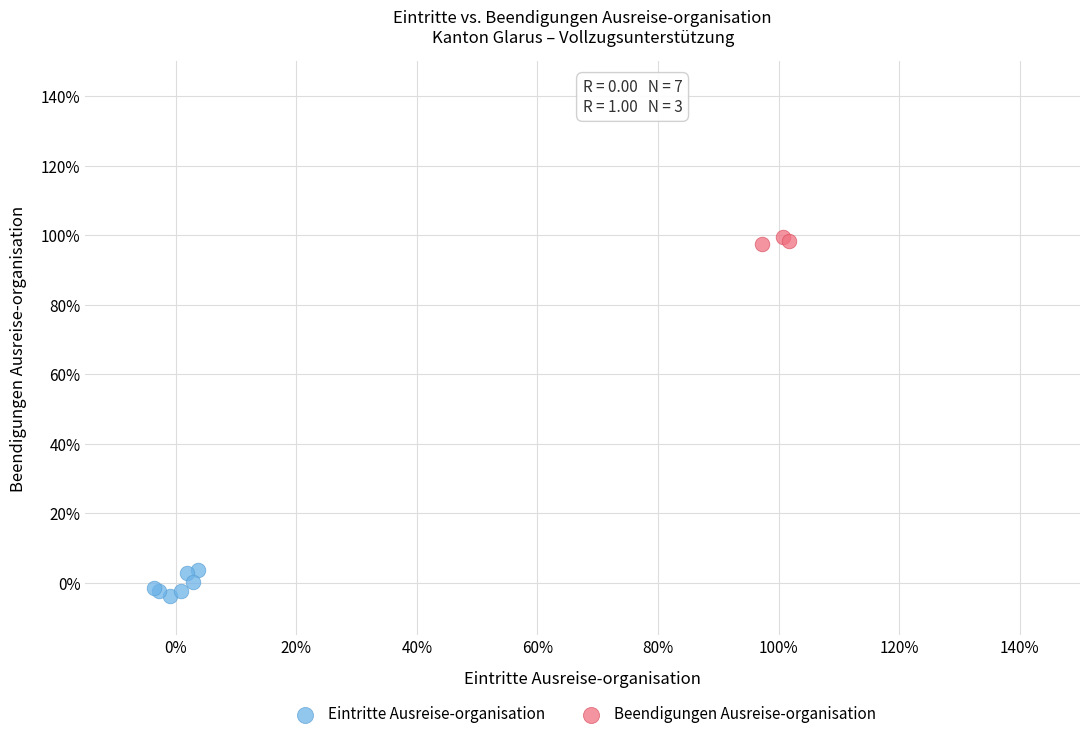

What are all the series names shown in the legend?

Eintritte Ausreise-organisation, Beendigungen Ausreise-organisation